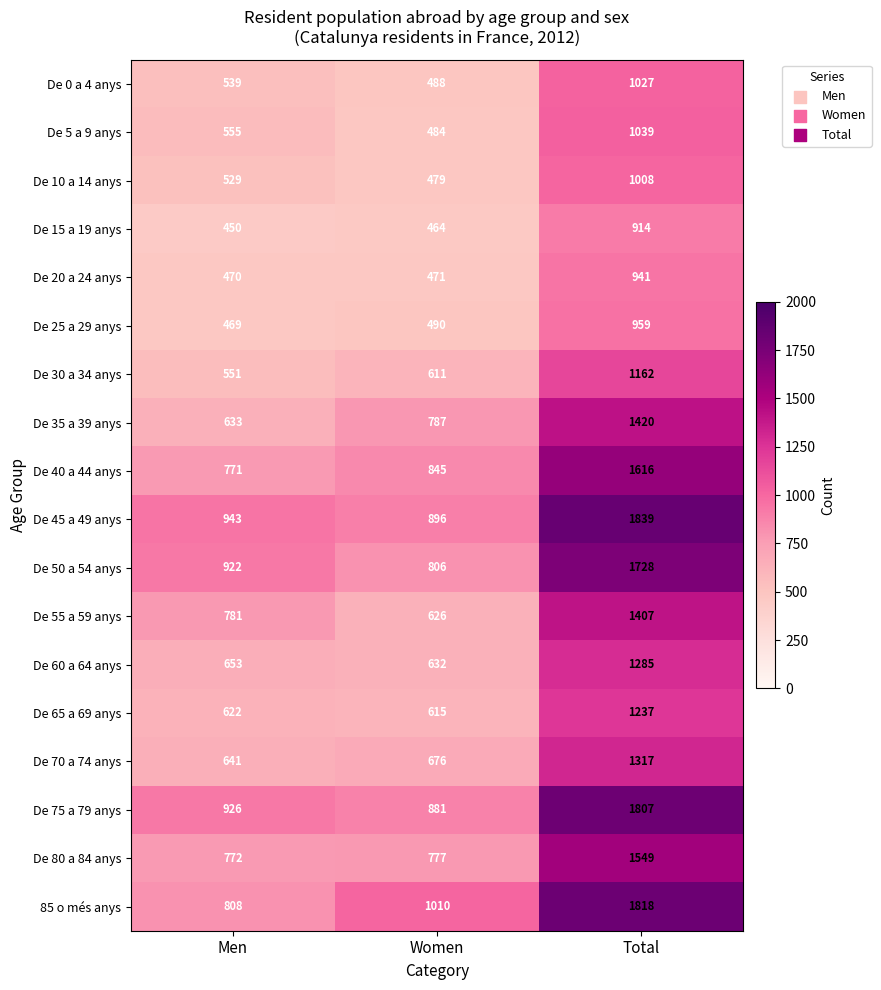

Is the value of De 80 a 84 anys at Women greater than the value of De 25 a 29 anys at Total?

No